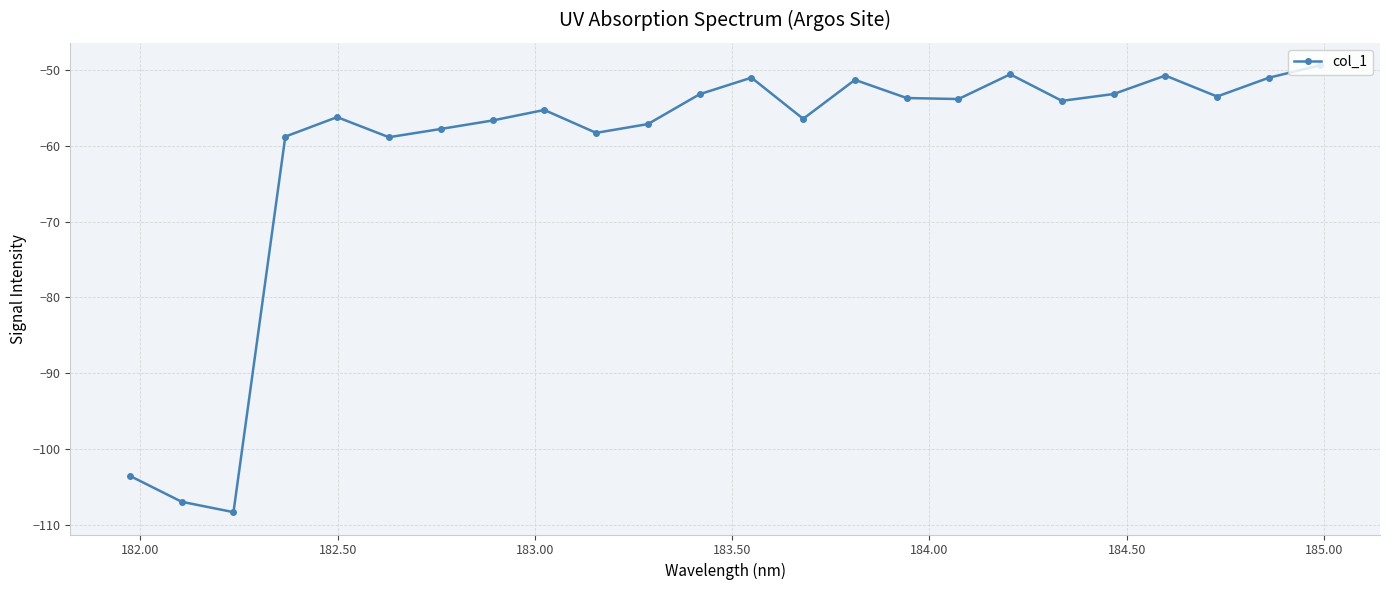

What is the value of the 13th point from the left?

-51.0